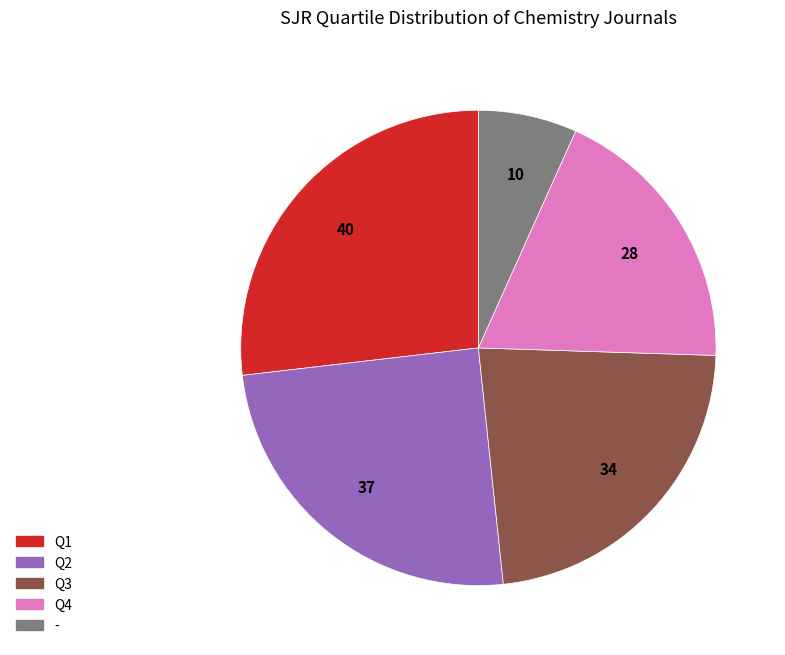

Is it true that Q3 is 23% of the pie?

True